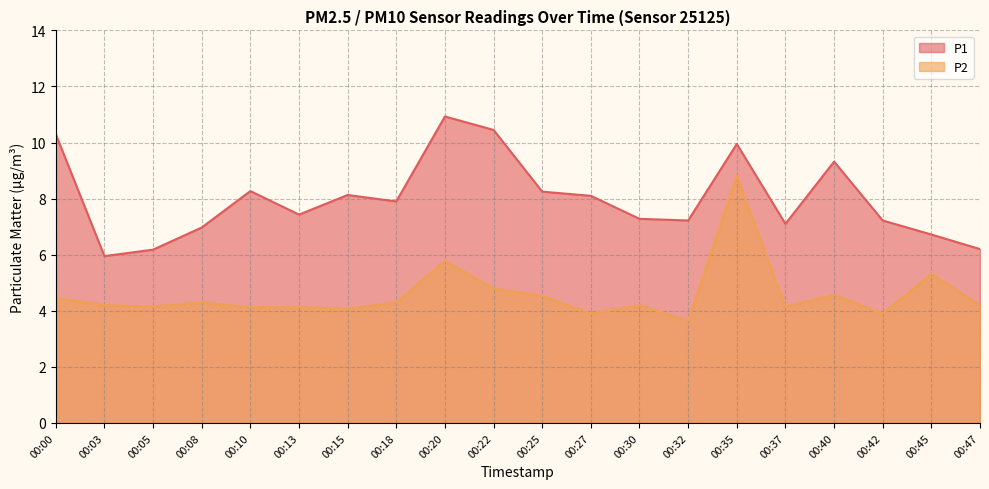

Where is P1 nearest to the value 8?

00:18